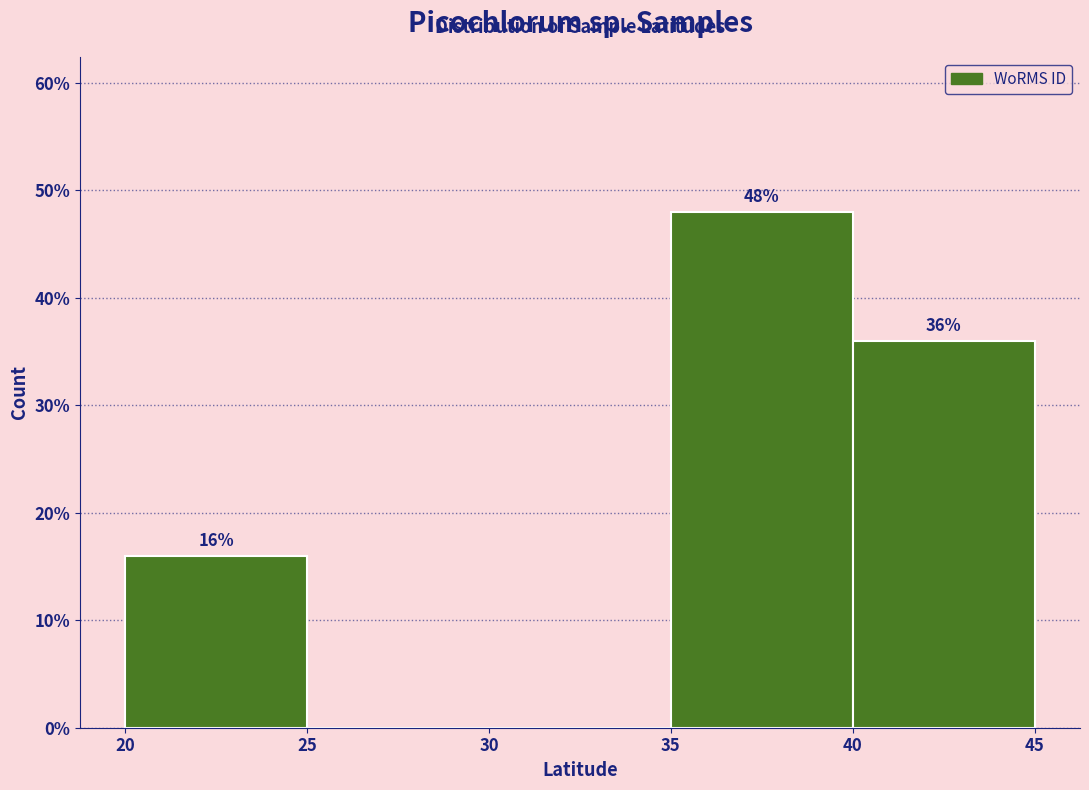

Over which range of the x-axis is the bar tallest?

35 to 40